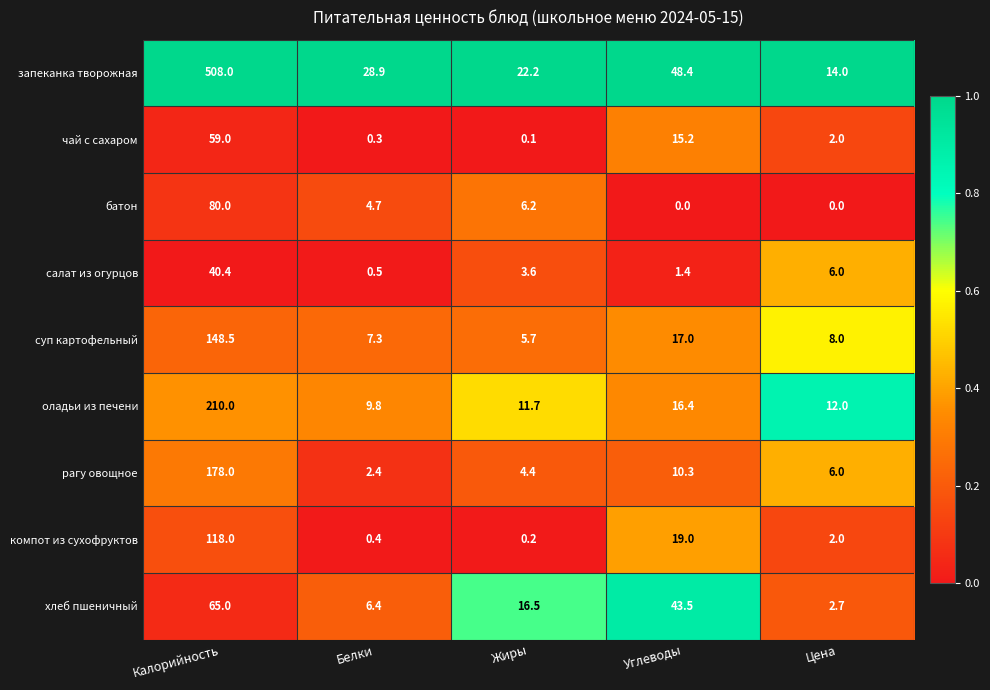

Between Белки and Углеводы, which series saw the biggest shift?

хлеб пшеничный